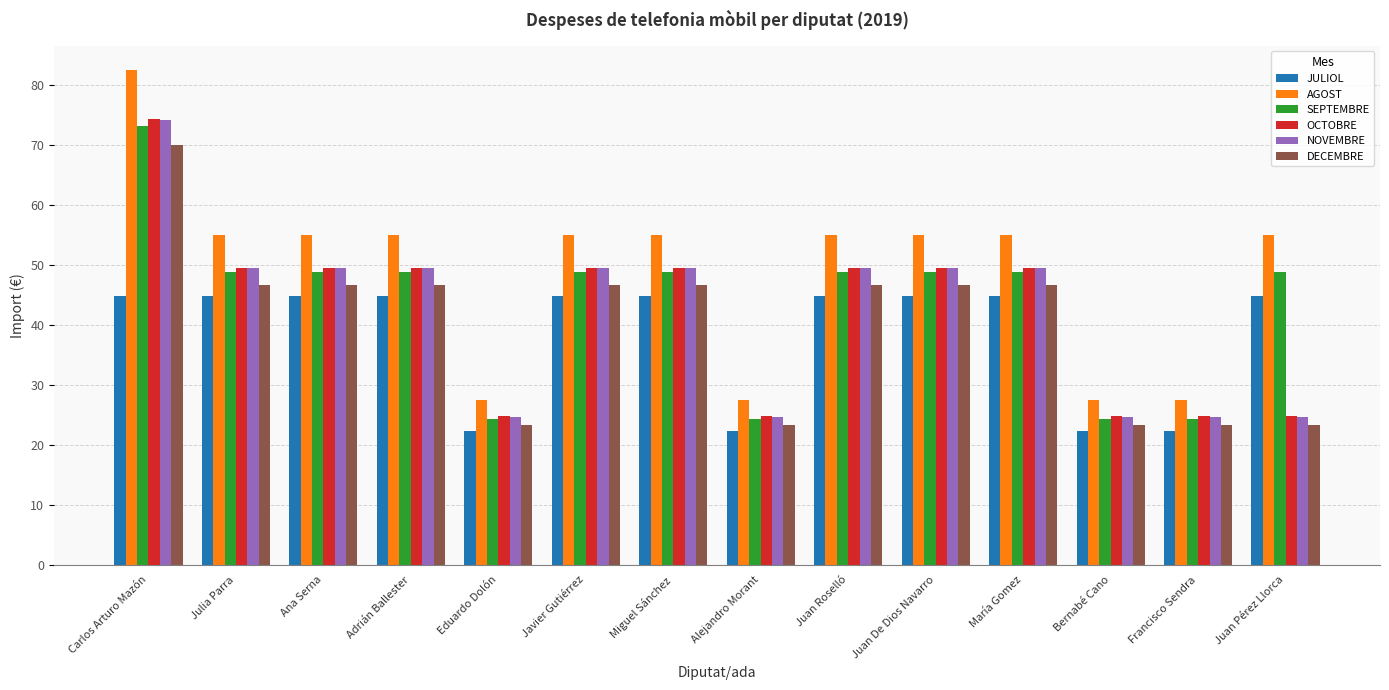

What is the spread (max minus min) of values at Ana Serna?

10.2